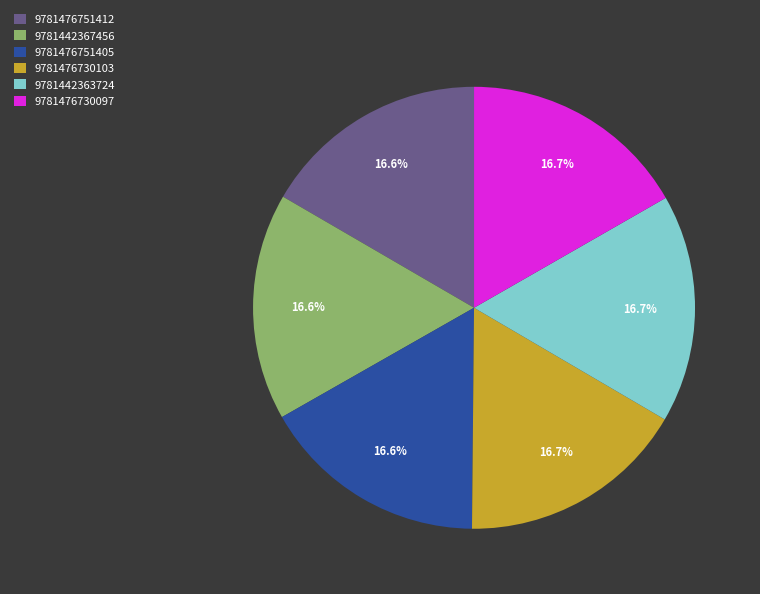

How many segments does this pie chart have?

6